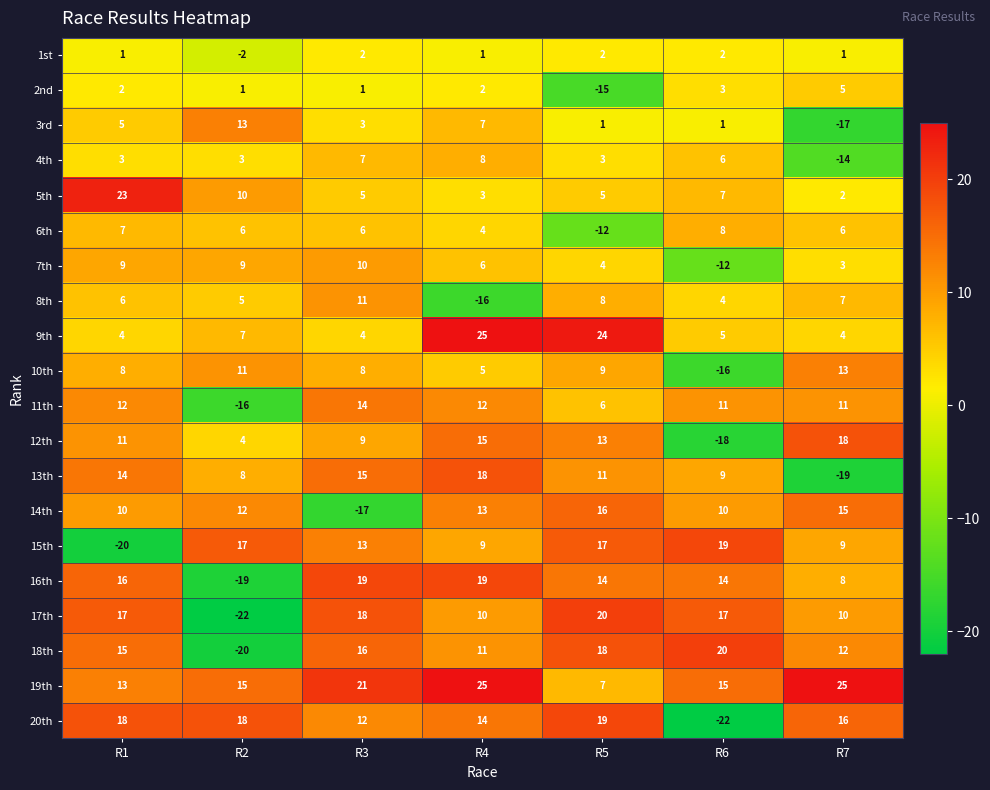

Where is 17th nearest to the value -1?

R4